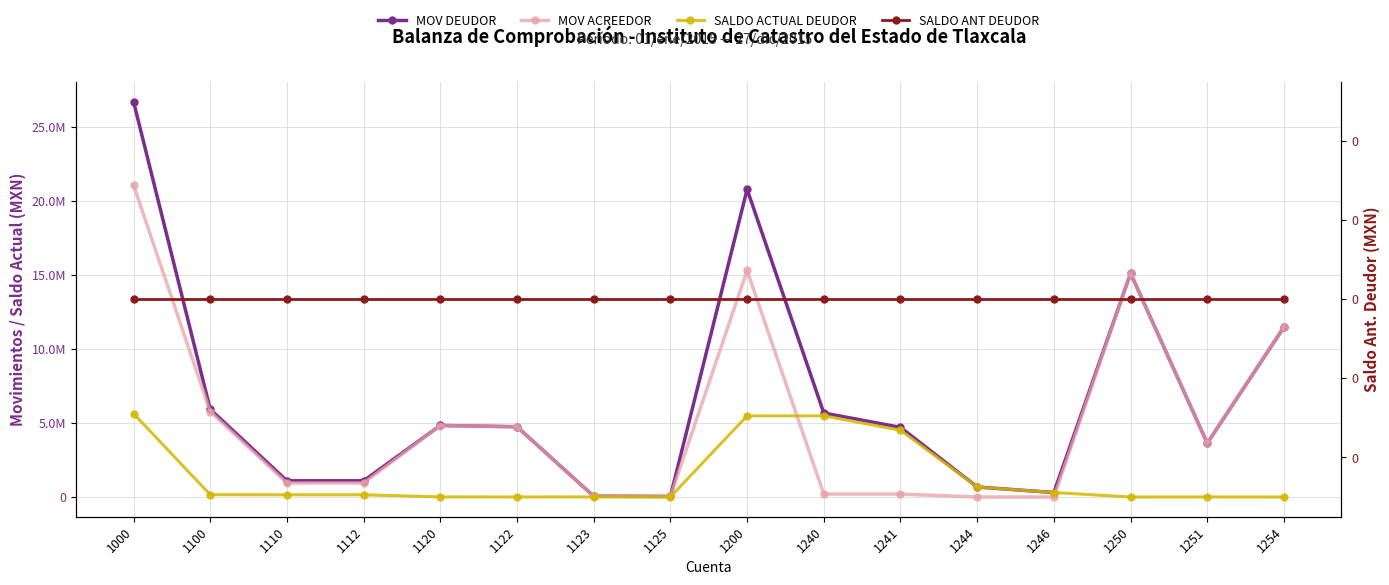

True or false: MOV DEUDOR and SALDO ACTUAL DEUDOR intersect in this chart.

False